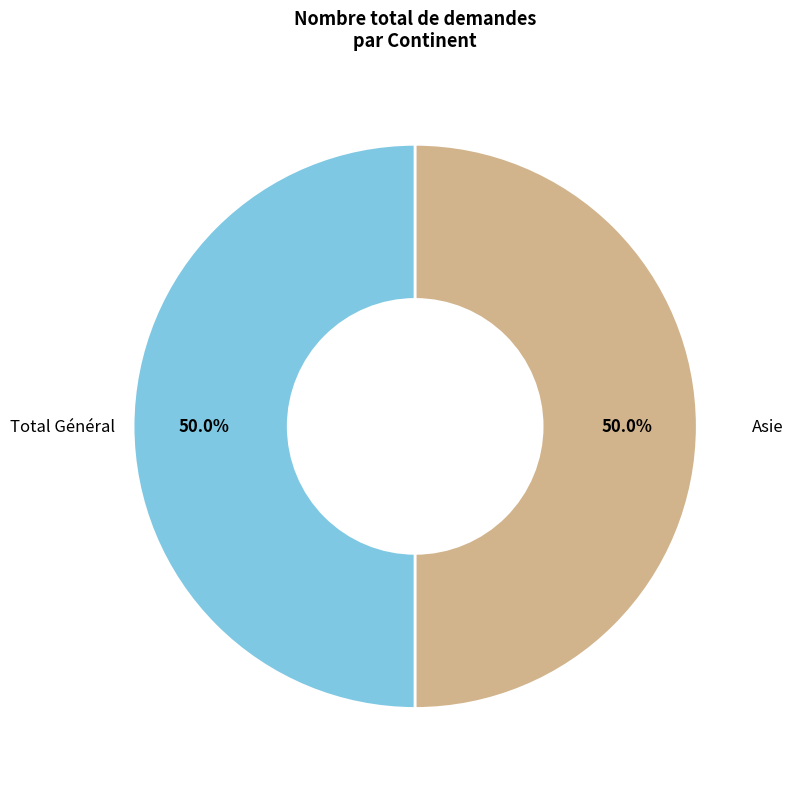

Is the sum of Total Général and Asie greater than half?

Yes